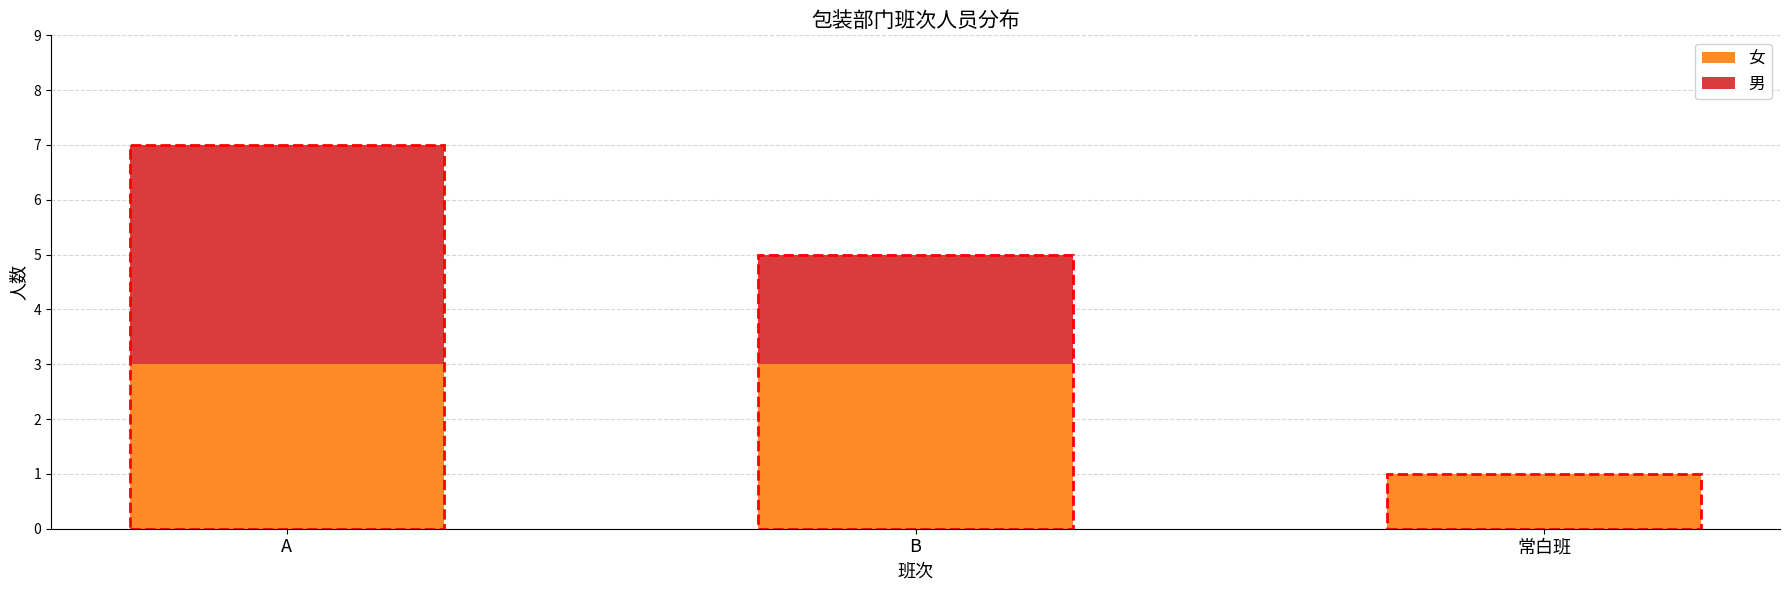

True or false: 女 has a value of 1 at 常白班.

True